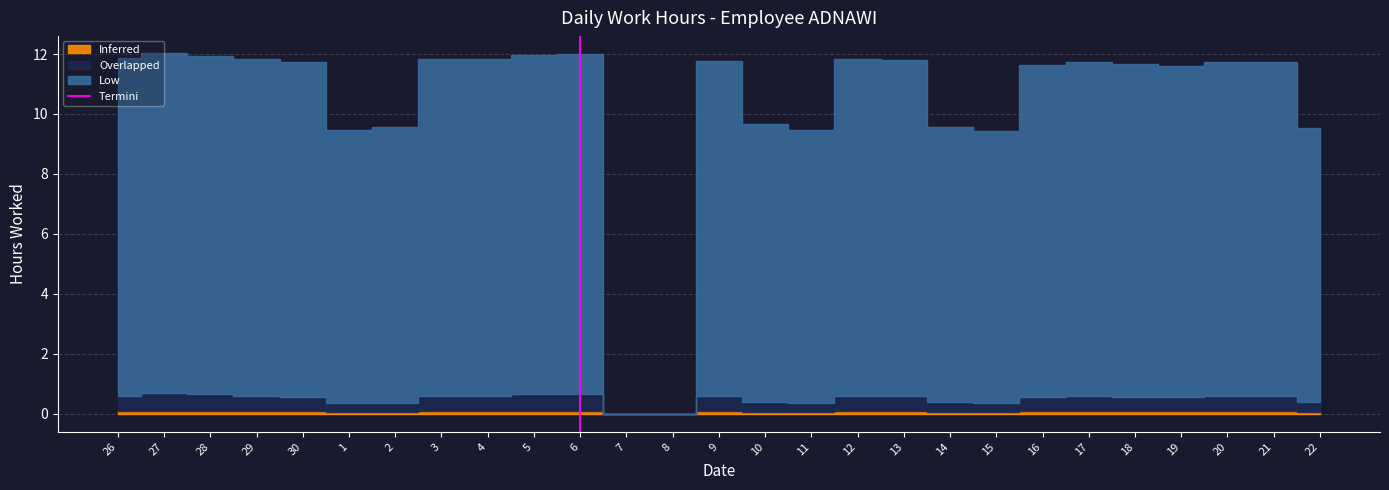

Which has a higher value, 6 or 6?

6